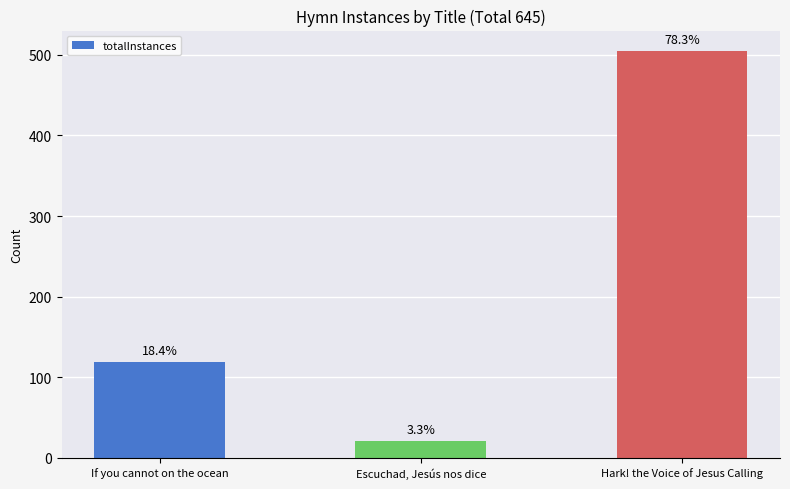

What position from the left is Escuchad, Jesús nos dice?

2